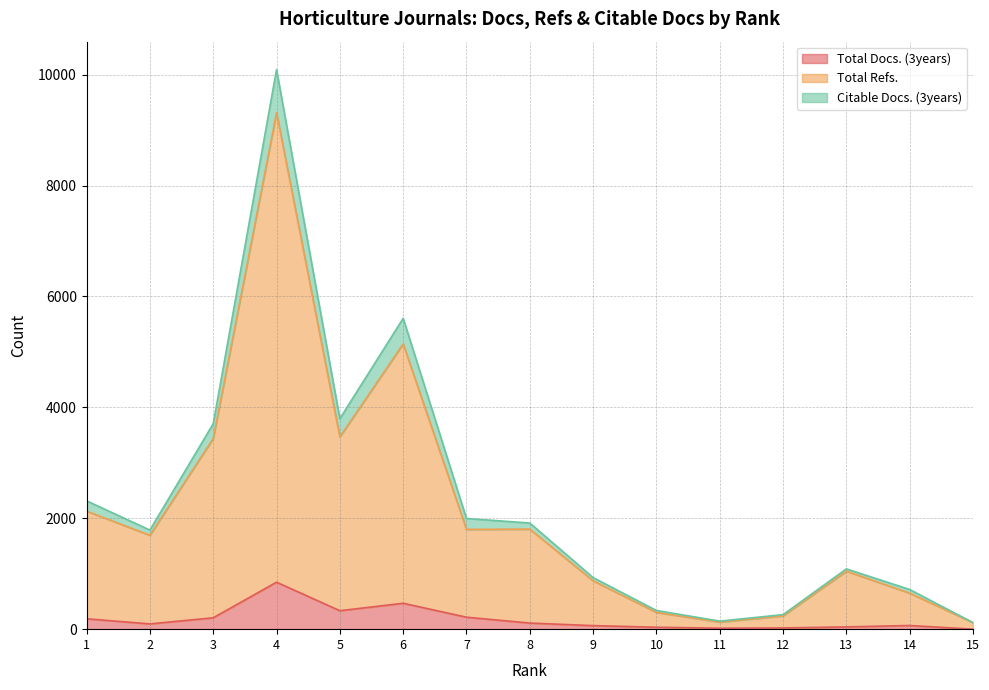

What is the value of the Total Docs. (3years) point at the 12th from the left?

22